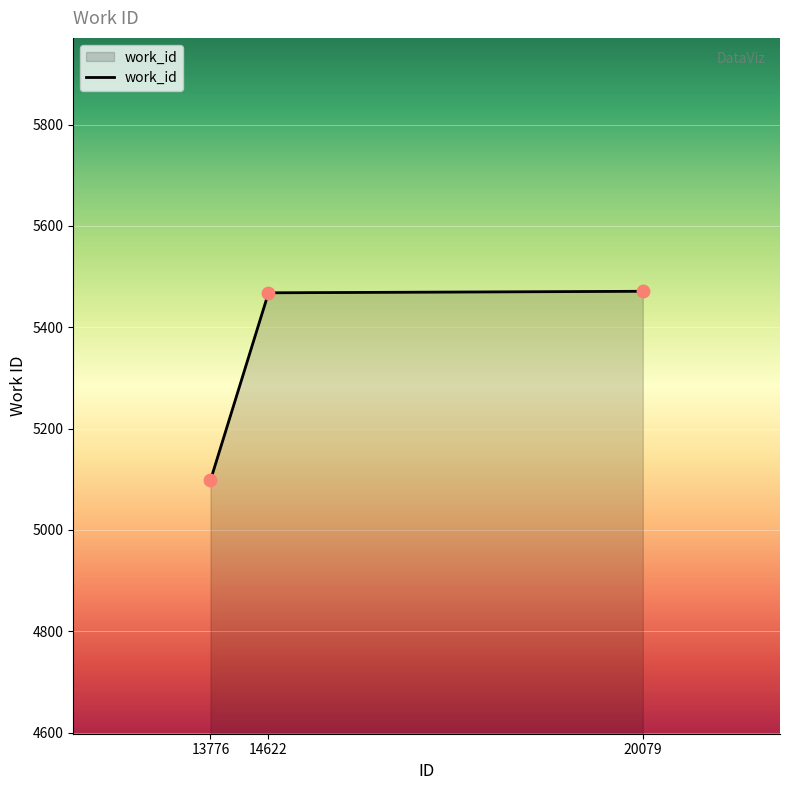

What is the change in value from 13776 to 14622?

+370